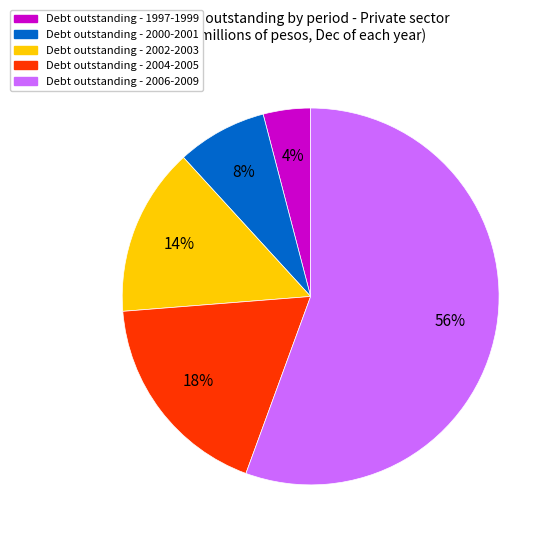

Is there a majority slice in this chart?

Yes